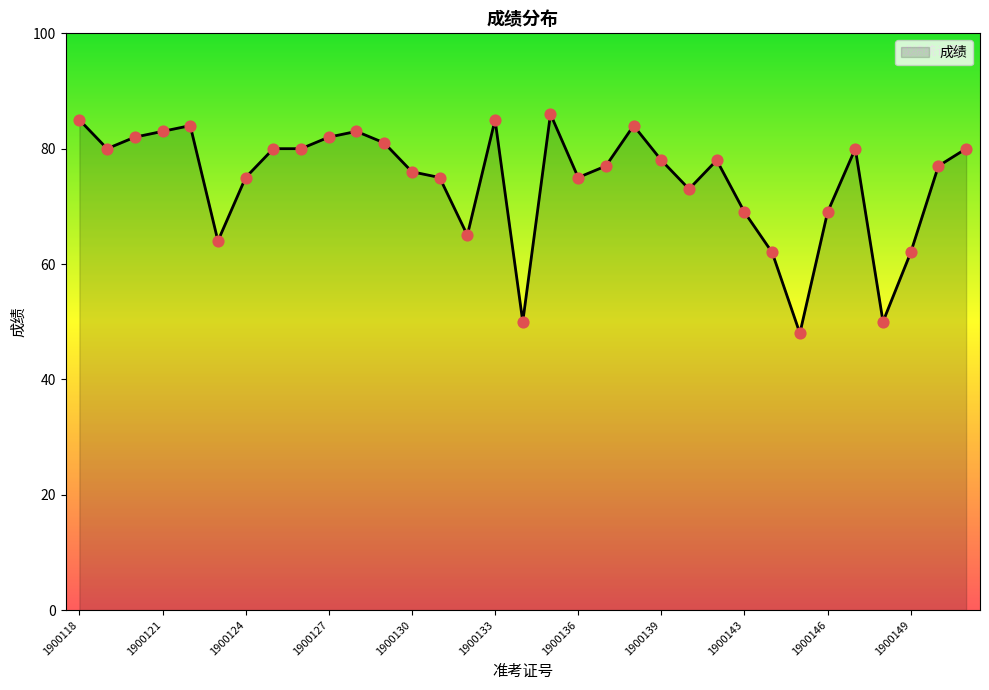

What is the smallest value displayed?

48